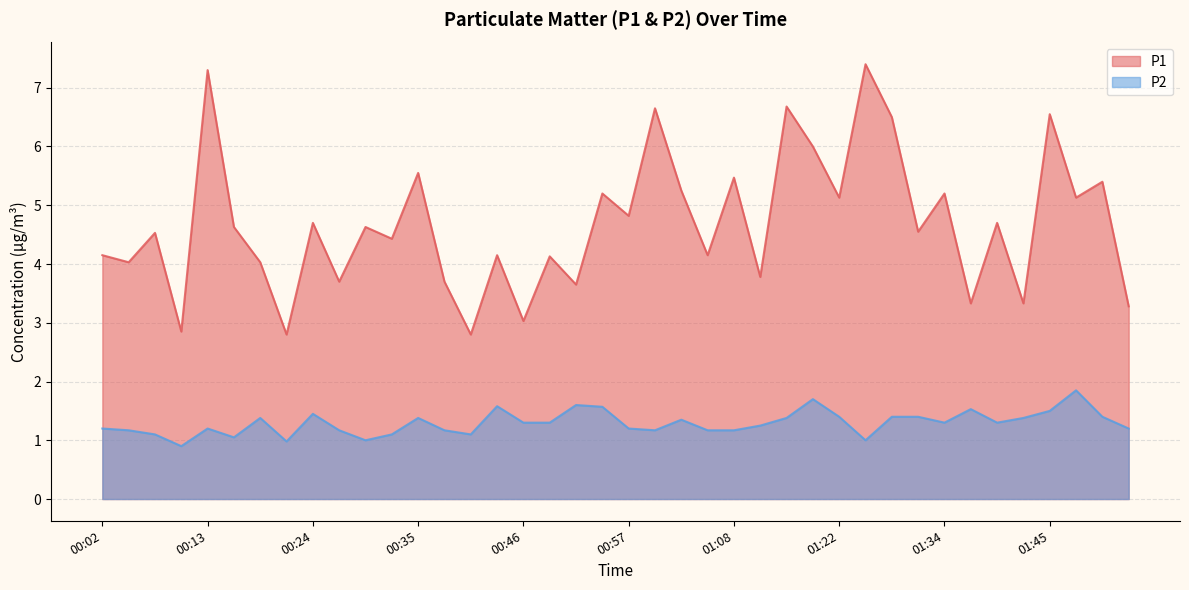

True or false: P2 and P1 intersect in this chart.

False